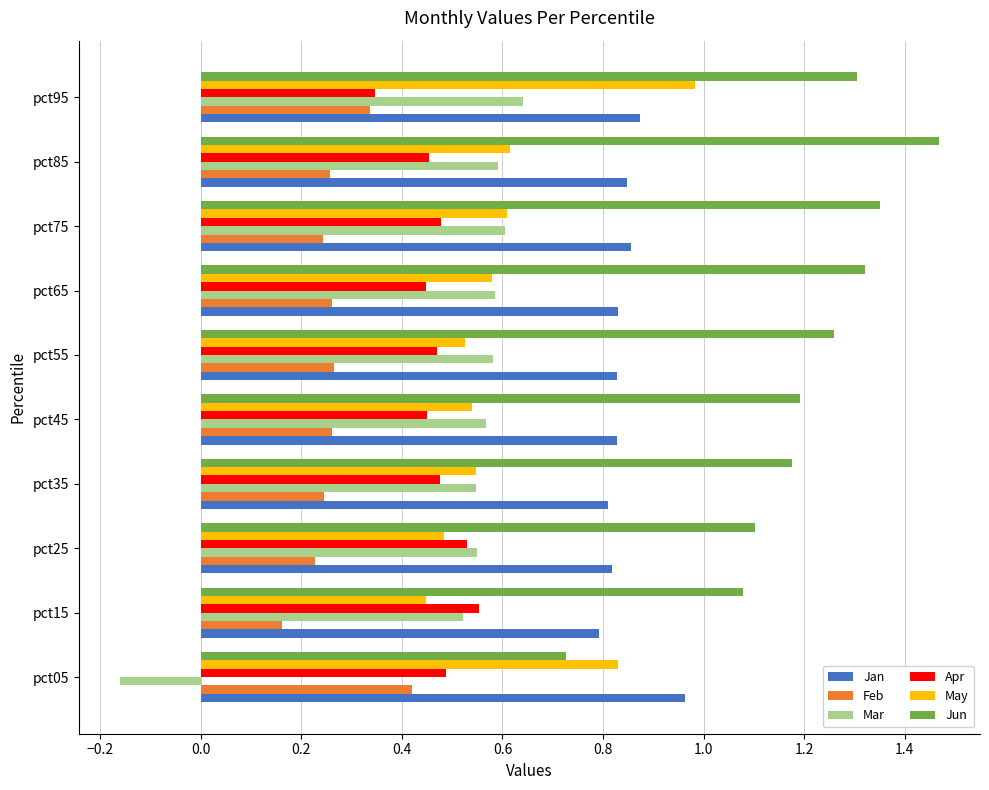

At which category is the sum across all series the highest?

pct95